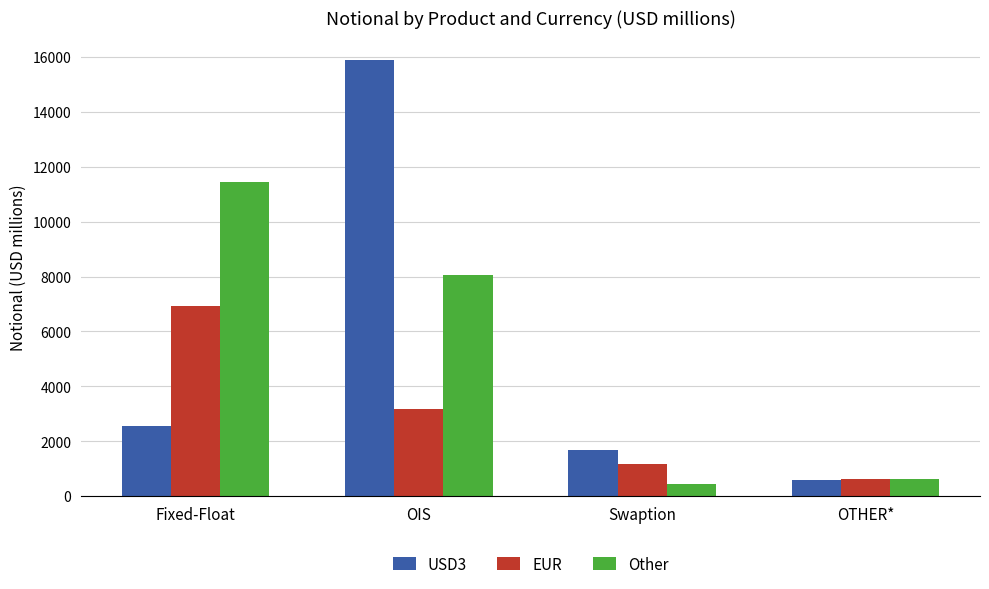

How many categories are shown in the chart?

4